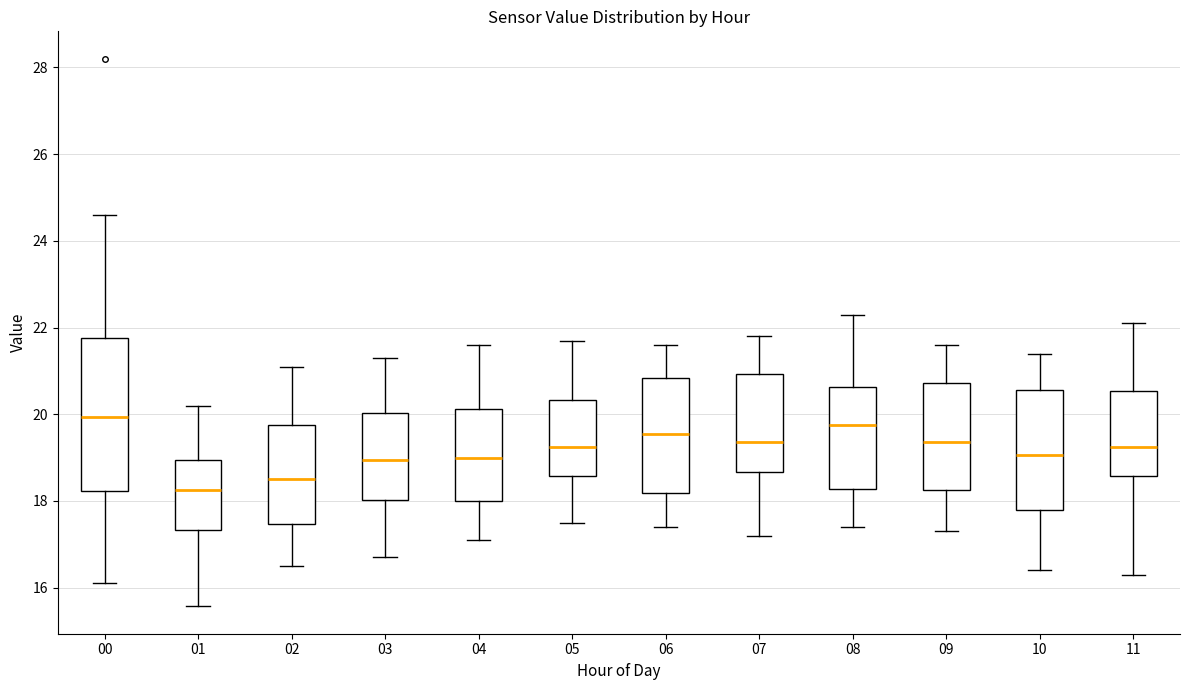

Comparing the boxes themselves (not the whiskers), which one is the tallest?

00